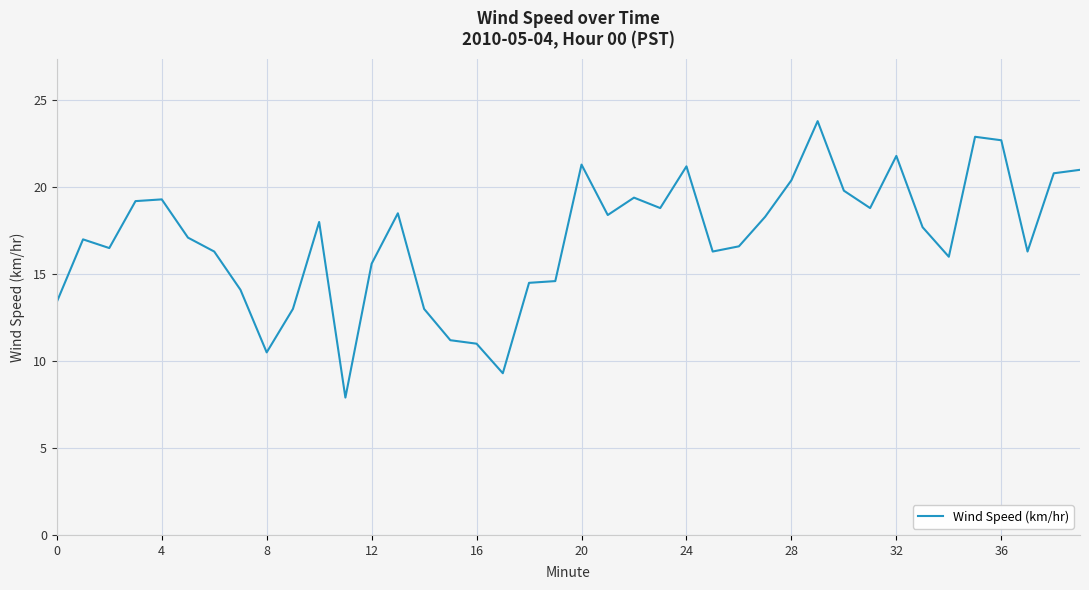

What is the minimum value shown in the chart?

7.9